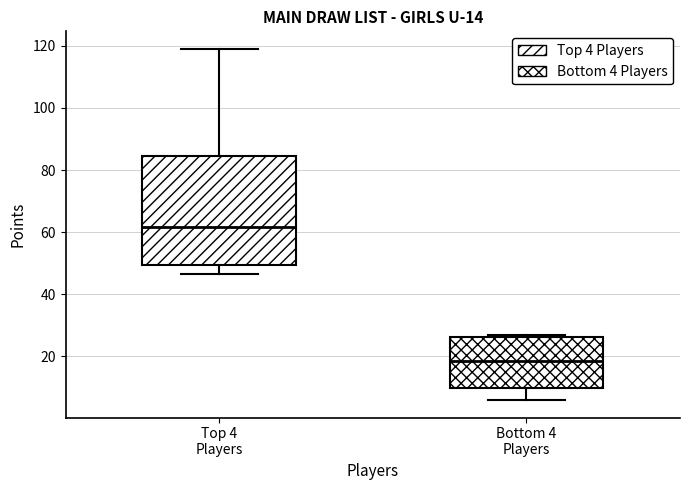

Which box is the tallest, from its lower edge to its upper edge?

Top 4 Players